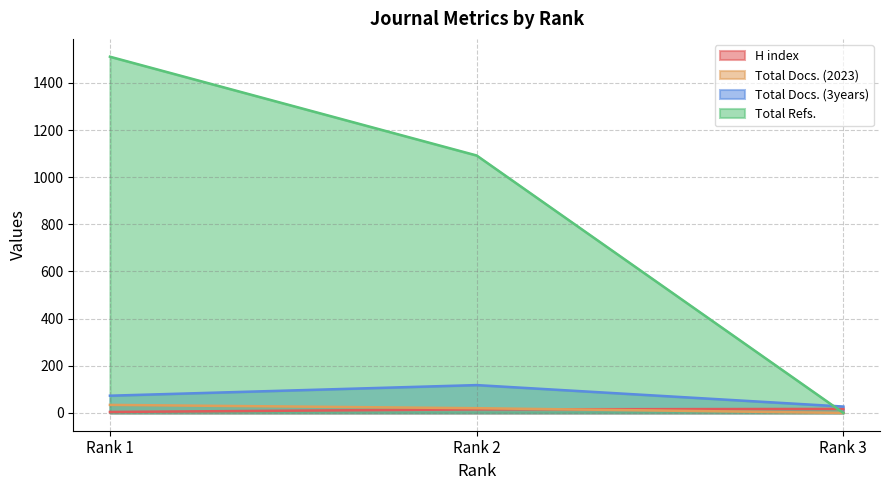

Which category has the lowest value in the Total Docs. (2023) series?

Rank 3